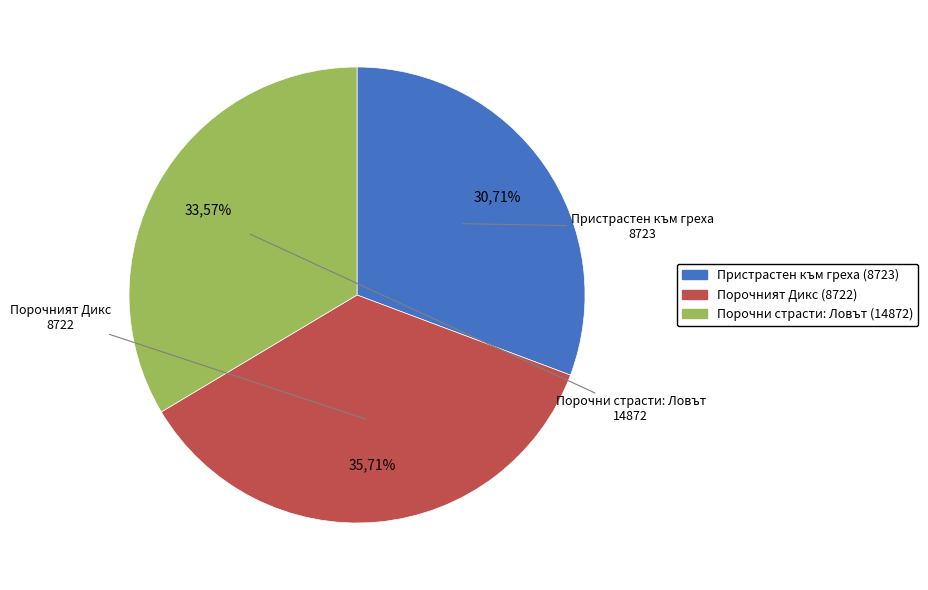

To the nearest percent, what is the combined percentage of Порочни страсти: Ловът (14872) and Пристрастен към греха (8723)?

64%